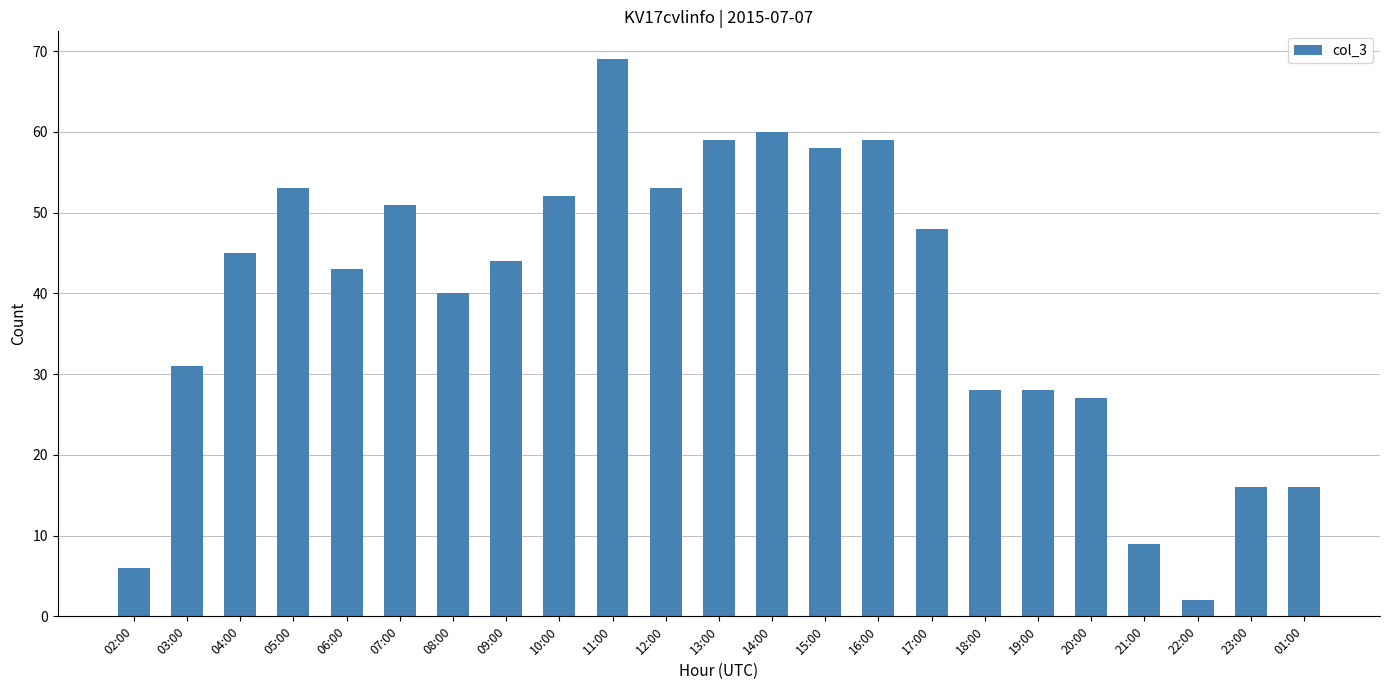

What position from the right is 10:00?

15